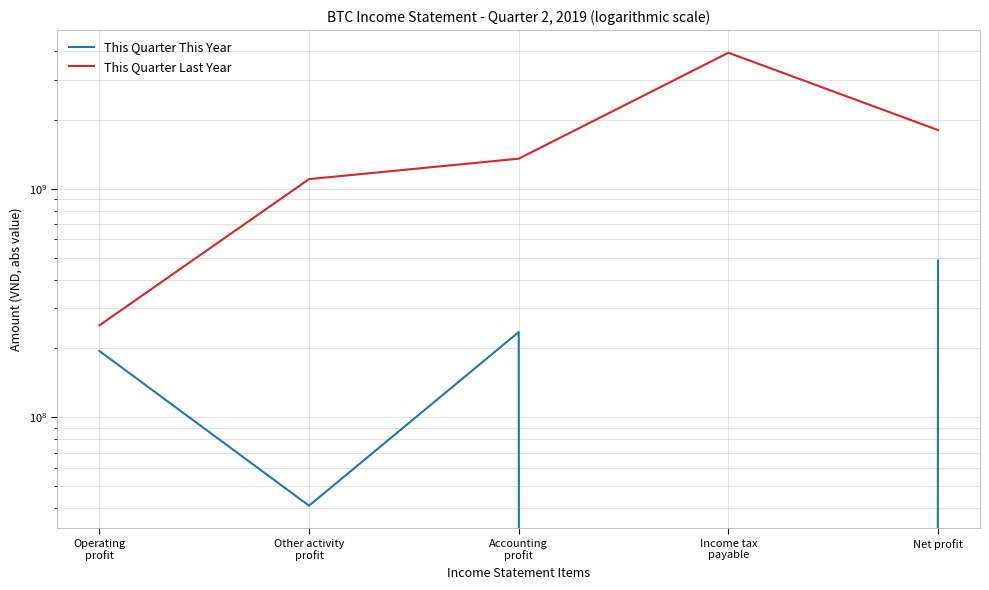

What is the total value across all series at Accounting
profit?

1590666899